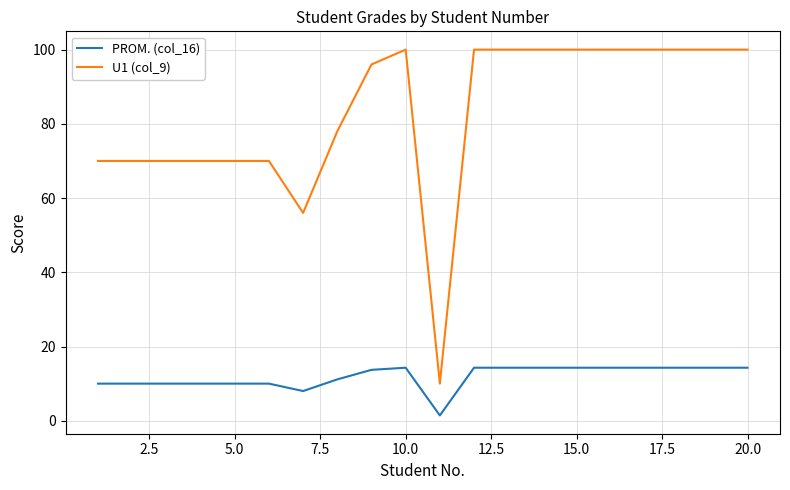

Which series has the largest total across all categories?

U1 (col_9)